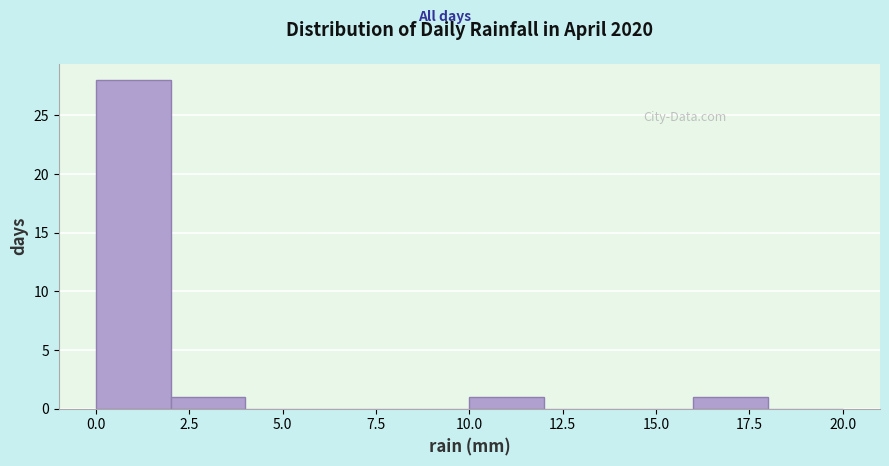

Reading left to right, list every bar in this chart as the range it spans on the x-axis followed by its height. The values are not printed on the chart, so give them approximately, as read against the axis.

0 to 2: 28
2 to 4: 1
4 to 6: 0
6 to 8: 0
8 to 10: 0
10 to 12: 1
12 to 14: 0
14 to 16: 0
16 to 18: 1
18 to 20: 0